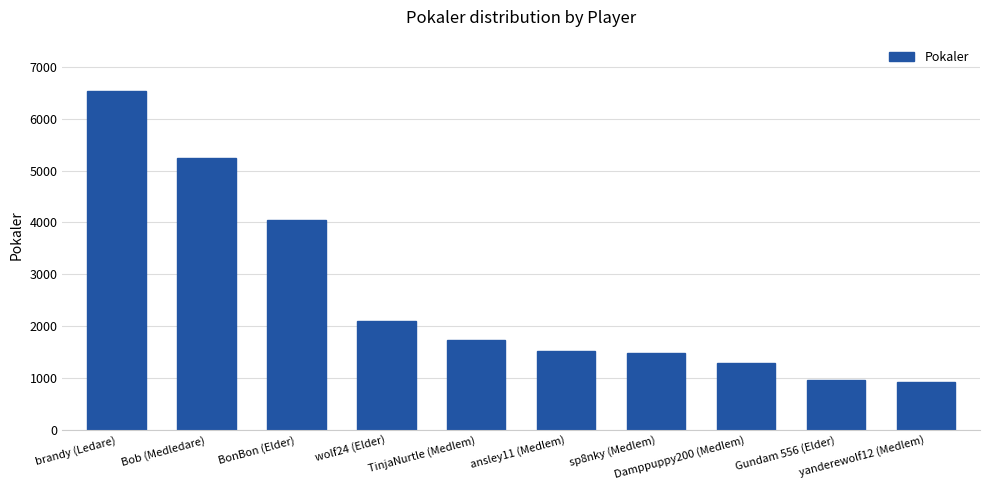

Where is the data nearest to the value 3736?

BonBon (Elder)